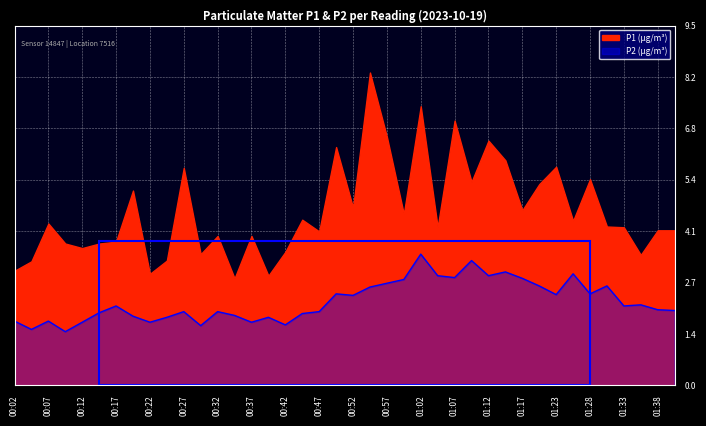

True or false: the data has more than 2 interior local peaks.

True